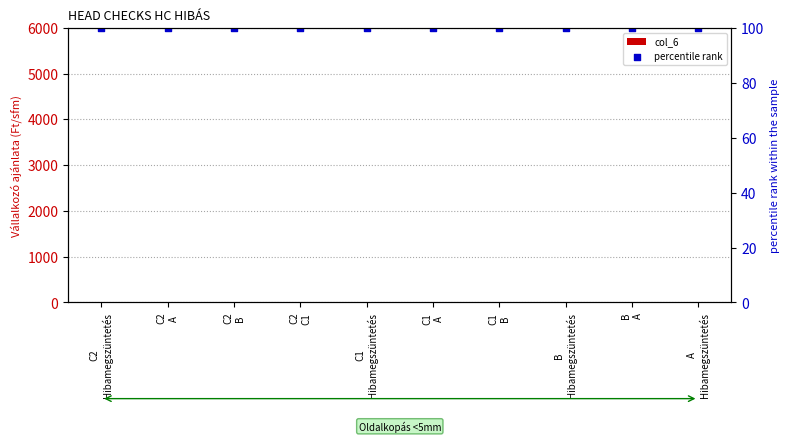

At how many categories does at least one series exceed 90?

10